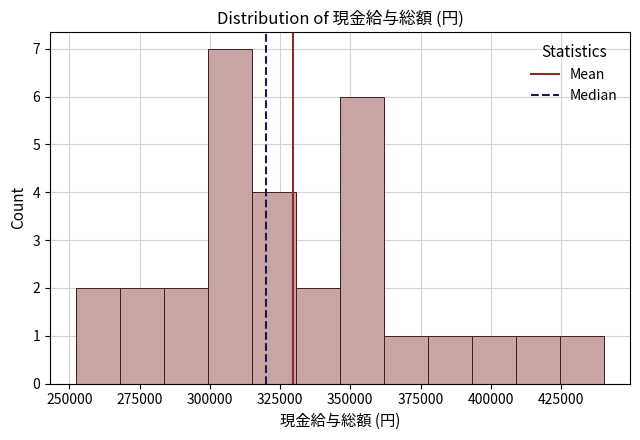

Around what value on the x-axis is the tallest bar? Give the approximate position of its centre, as read against the axis.

305000